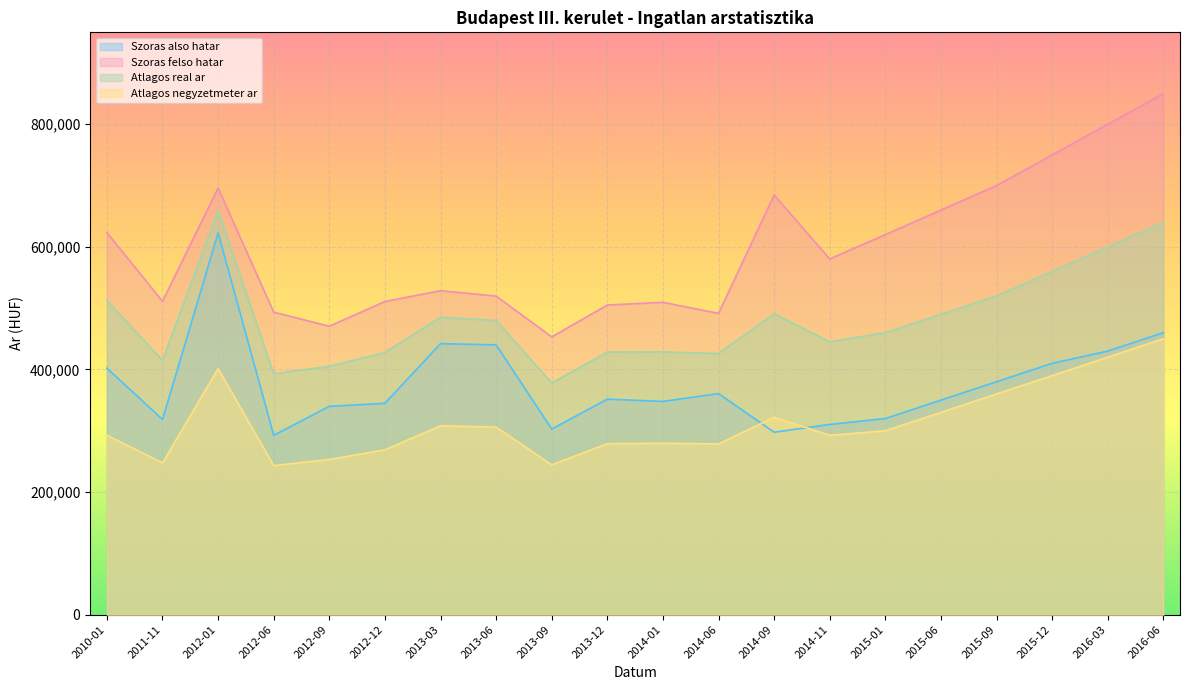

True or false: Atlagos real ar and Szoras also hatar cross at least once.

False